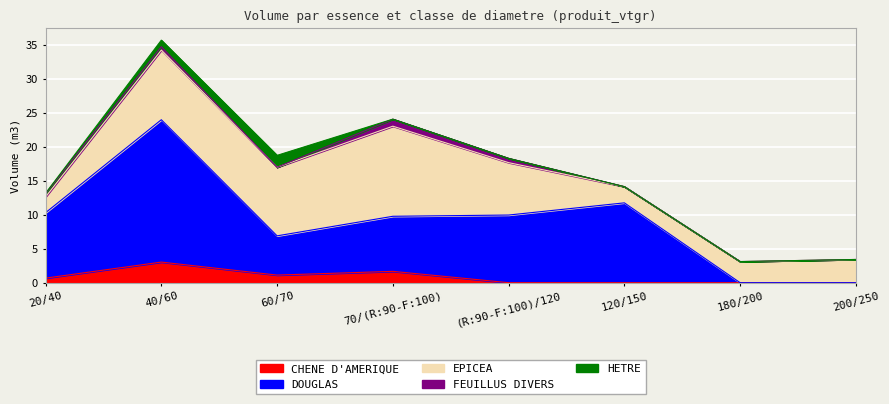

Between 40/60 and 180/200, which series saw the biggest shift?

DOUGLAS